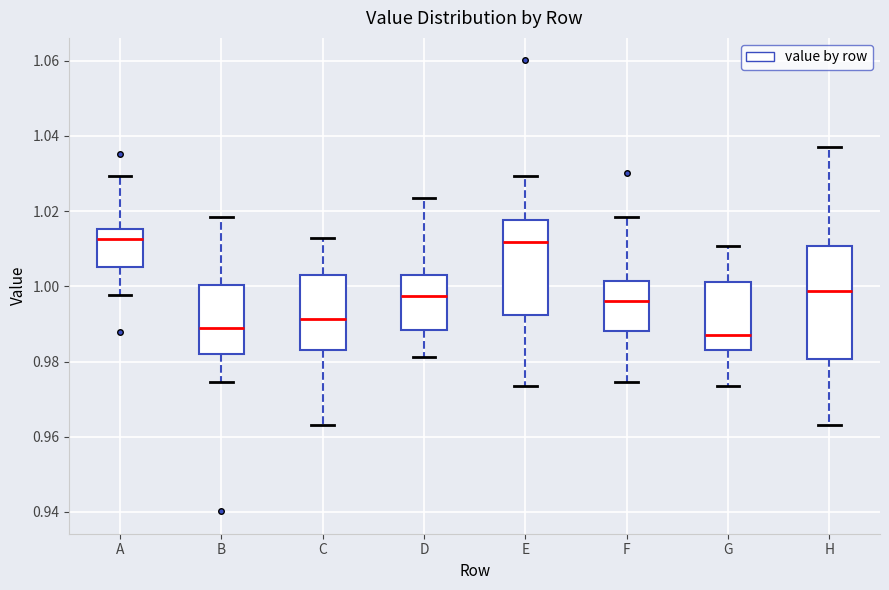

Reading left to right, transcribe this box plot: for each box, give where its median line is, the range the box spans, and where its two whiskers end, as read against the y-axis. The values are not printed on the chart, so give them approximately, as read against the axis.

A: median 1.012, box 1.006 to 1.016, whiskers 0.998 to 1.030
B: median 0.990, box 0.982 to 1.000, whiskers 0.974 to 1.018
C: median 0.992, box 0.984 to 1.004, whiskers 0.964 to 1.012
D: median 0.998, box 0.988 to 1.004, whiskers 0.982 to 1.024
E: median 1.012, box 0.992 to 1.018, whiskers 0.974 to 1.030
F: median 0.996, box 0.988 to 1.002, whiskers 0.974 to 1.018
G: median 0.988, box 0.984 to 1.002, whiskers 0.974 to 1.010
H: median 0.998, box 0.980 to 1.010, whiskers 0.964 to 1.038